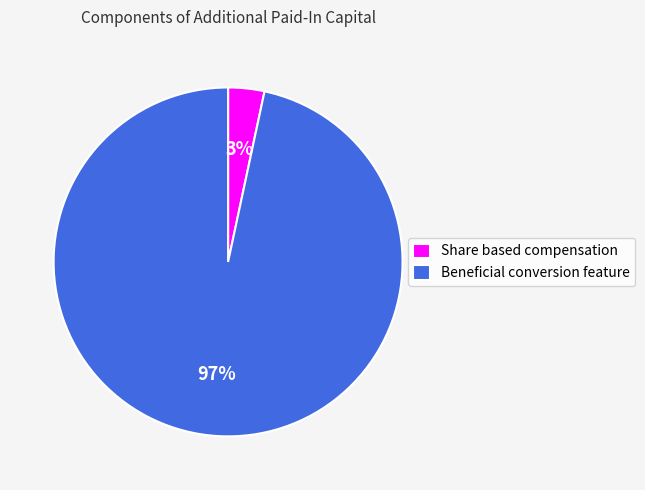

Which category has the biggest portion of the pie?

Beneficial conversion feature